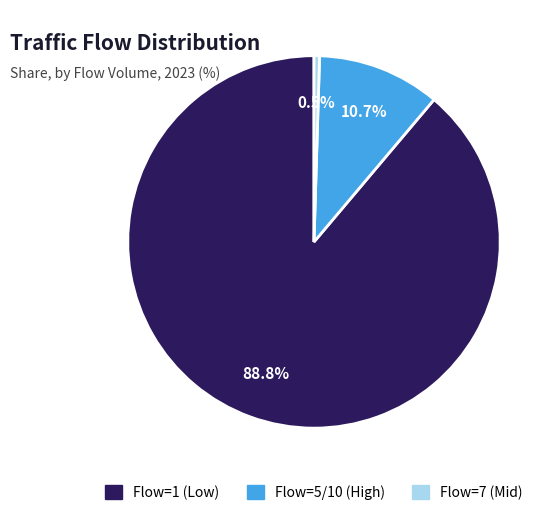

Is there a majority slice in this chart?

Yes